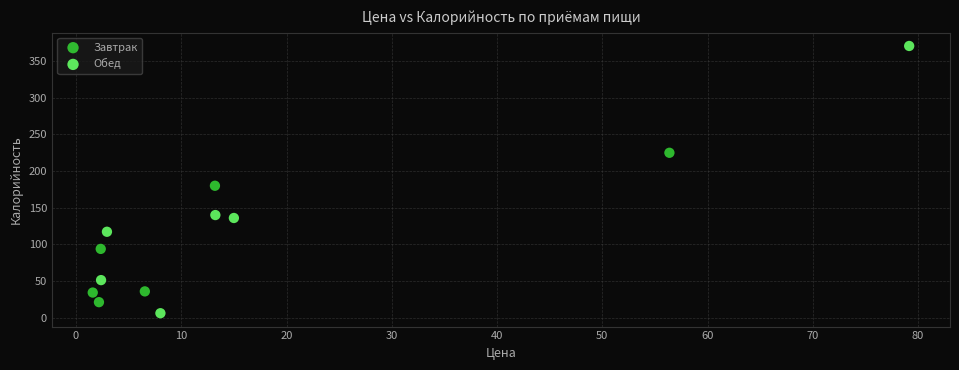

Which series contains the lowest Y value?

Обед